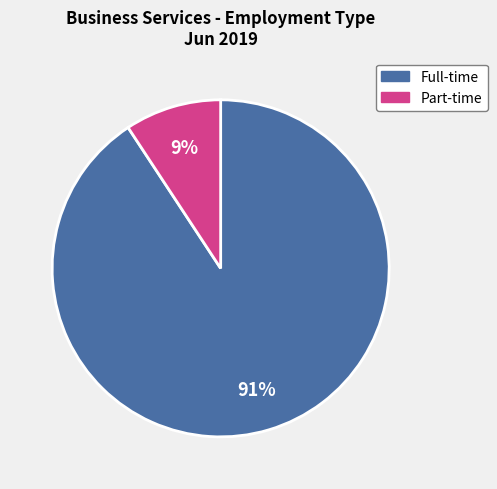

Which slice is the smallest?

Part-time